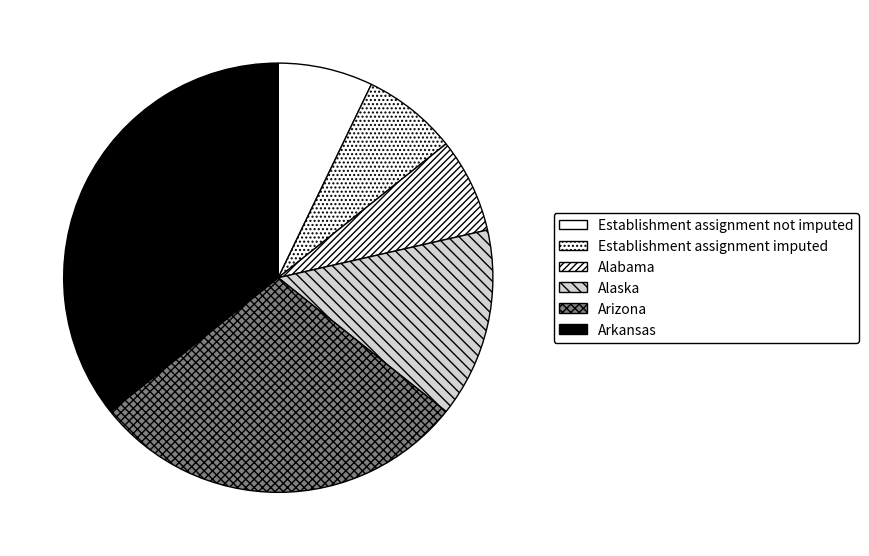

What is the smallest slice in the pie chart?

Establishment assignment not imputed